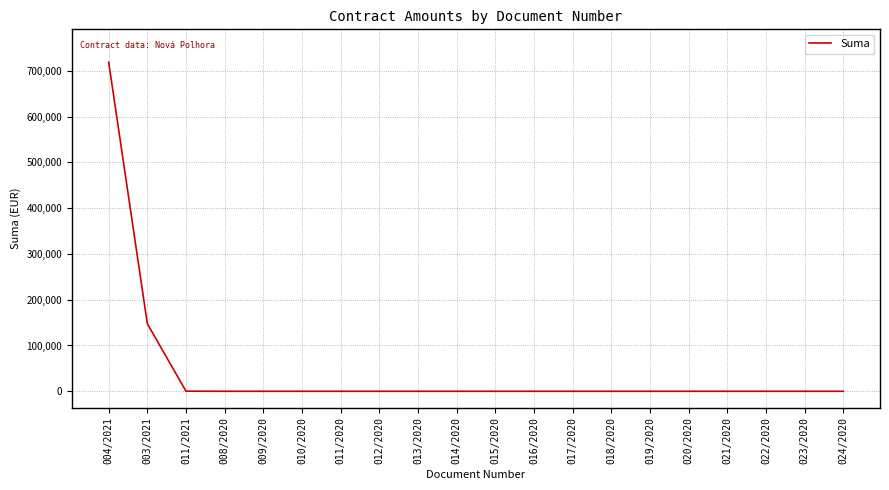

How many categories are shown in the chart?

20